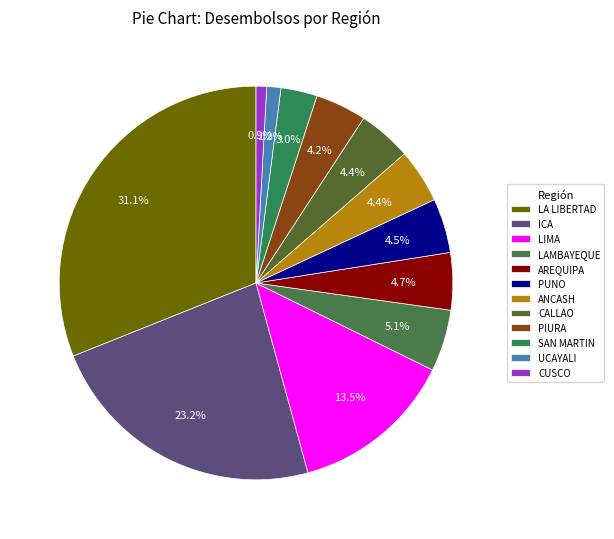

How many segments does this pie chart have?

12